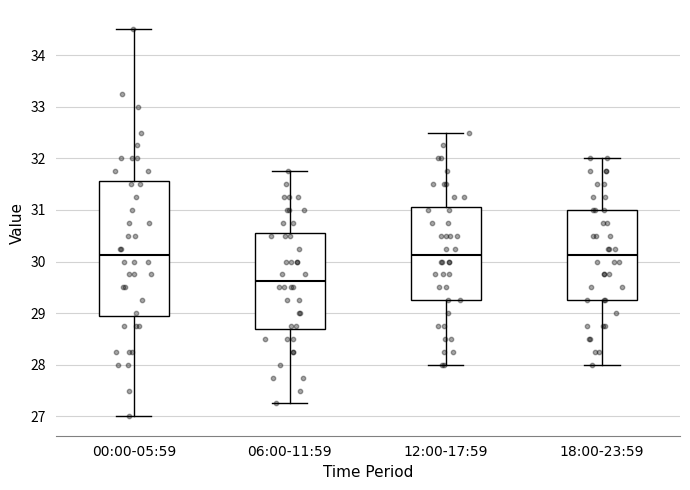

Reading left to right, read every box against the y-axis: the position of its median line, the range the box covers, and the ends of its whiskers. The values are not printed on the chart, so give them approximately, as read against the axis.

00:00-05:59: median 30.1, box 28.9 to 31.6, whiskers 27.0 to 34.5
06:00-11:59: median 29.6, box 28.7 to 30.6, whiskers 27.3 to 31.8
12:00-17:59: median 30.1, box 29.3 to 31.1, whiskers 28.0 to 32.5
18:00-23:59: median 30.1, box 29.3 to 31.0, whiskers 28.0 to 32.0